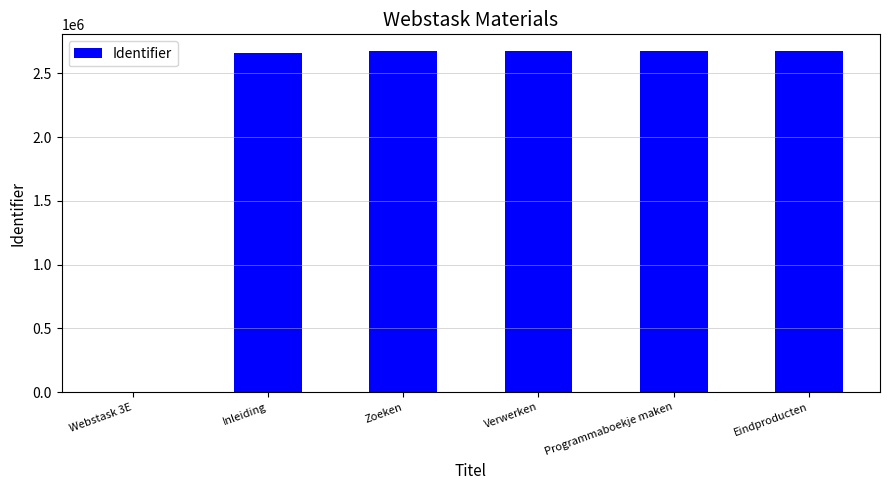

What is the sum of the values at Programmaboekje maken and Inleiding?

5332864